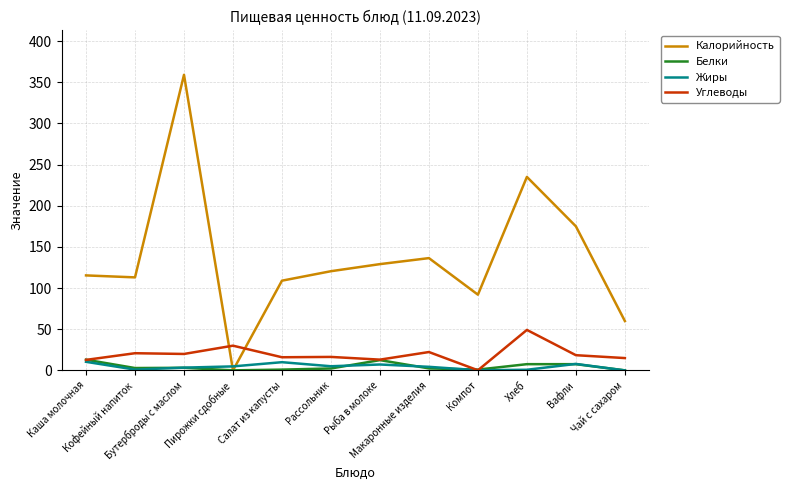

What is the greatest value displayed?

359.0